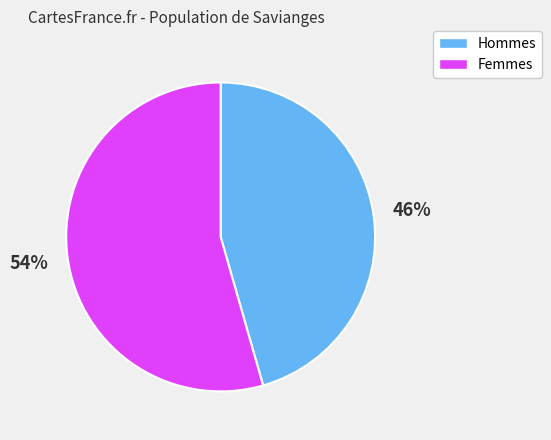

To the nearest percent, what is the average slice percentage?

50%